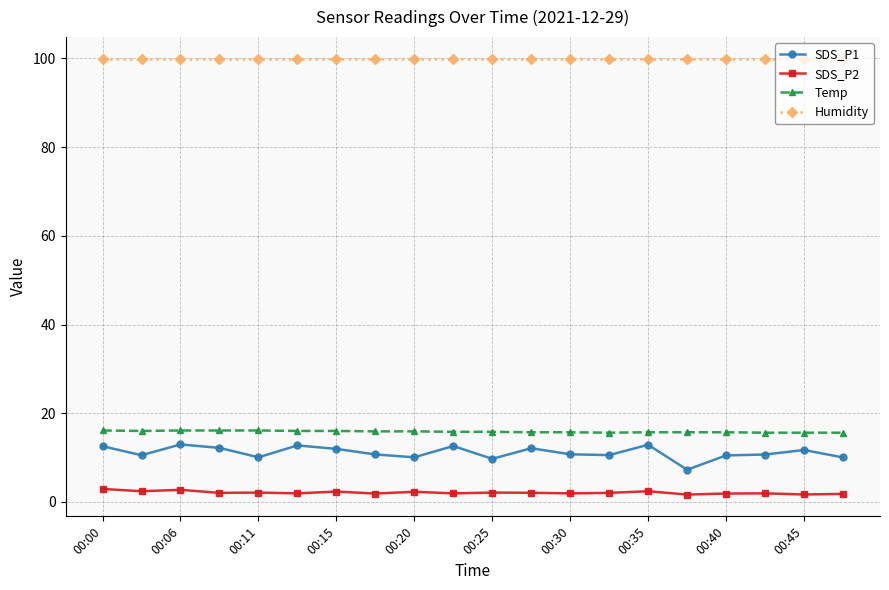

What are all the series names shown in the legend?

SDS_P1, SDS_P2, Temp, Humidity